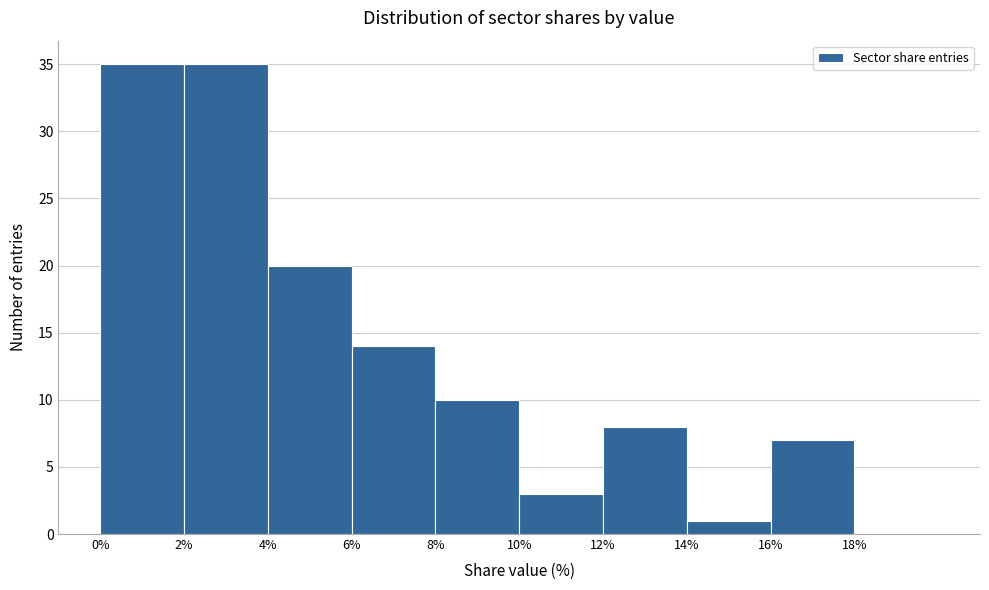

Reading left to right, list every bar in this chart as the range it spans on the x-axis followed by its height. The values are not printed on the chart, so give them approximately, as read against the axis.

0 to 2: 35
2 to 4: 35
4 to 6: 20
6 to 8: 14
8 to 10: 10
10 to 12: 3
12 to 14: 8
14 to 16: 1
16 to 18: 7
18 to 20: 0